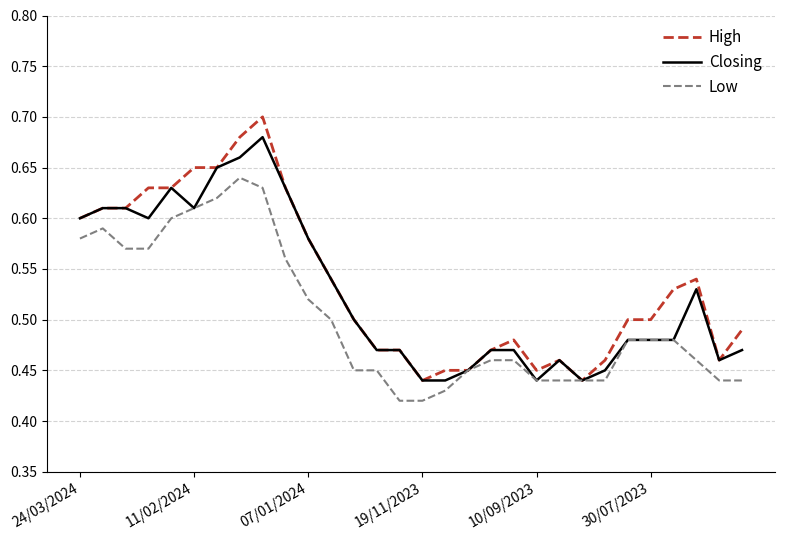

Does the chart display data point markers on the line(s)?

No